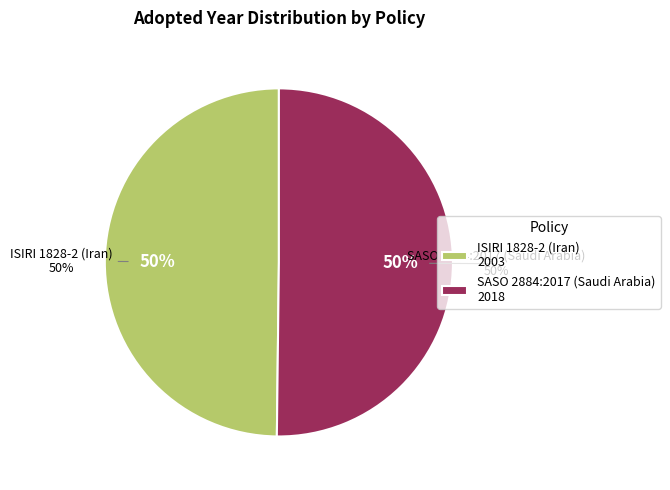

Which slice is the smallest?

ISIRI 1828-2 (Iran)